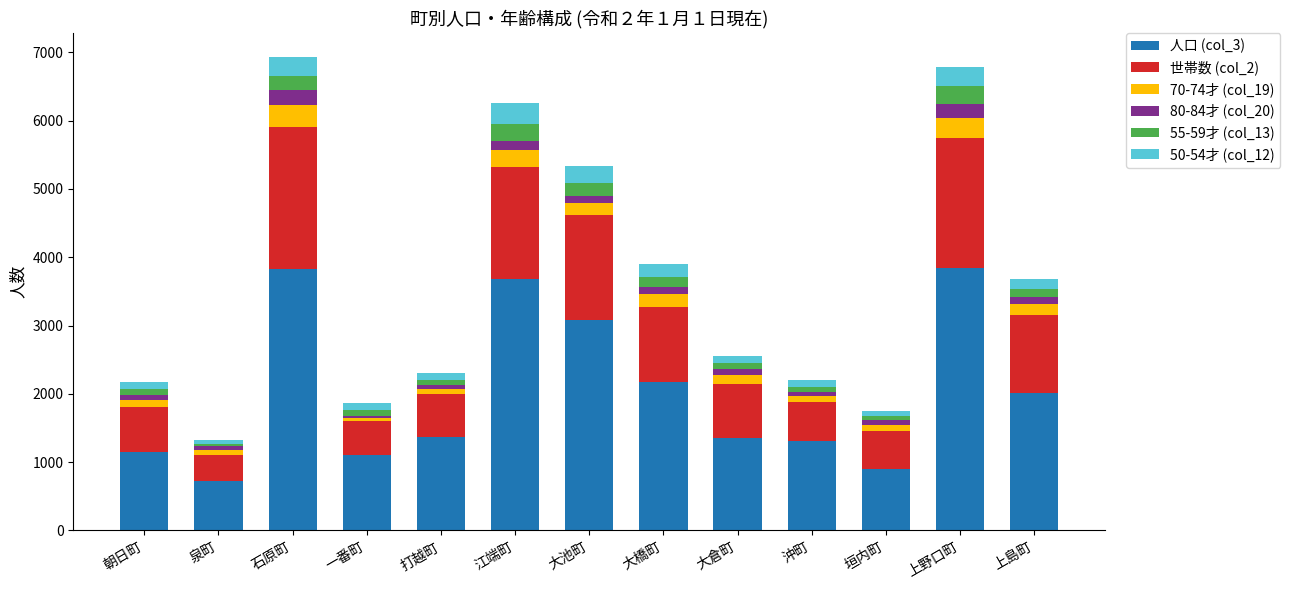

At which label does 人口 (col_3) reach its minimum?

泉町